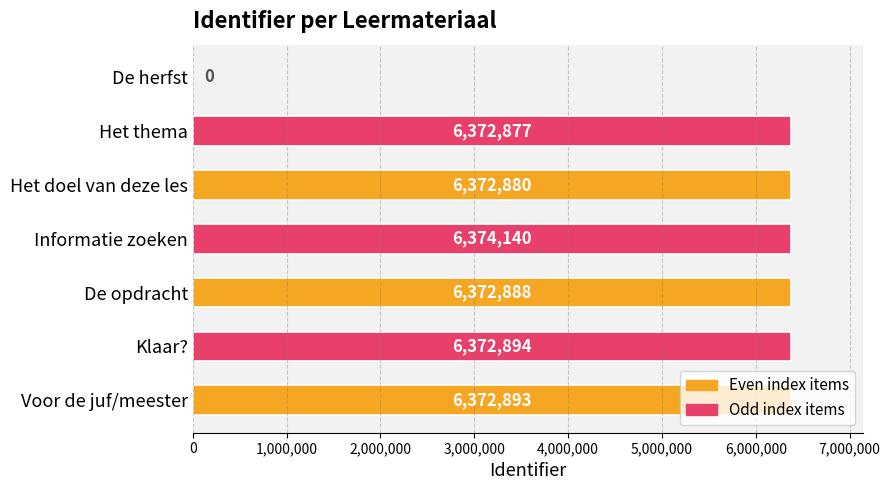

What is the approximate value at Klaar??

6372894